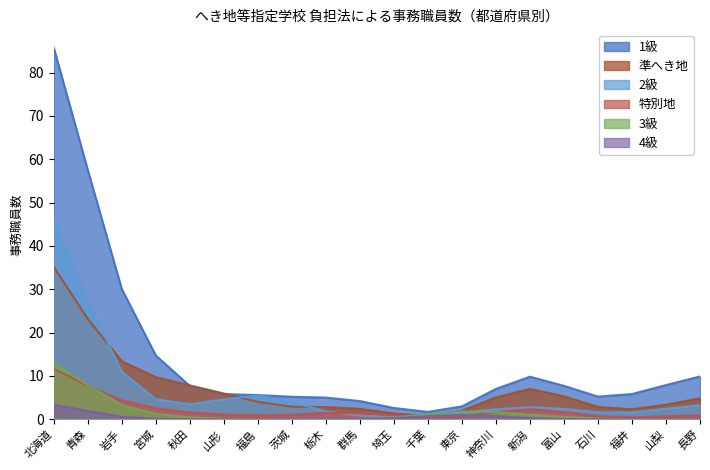

Is it true that 4級 equals 0.0 at 福井?

True